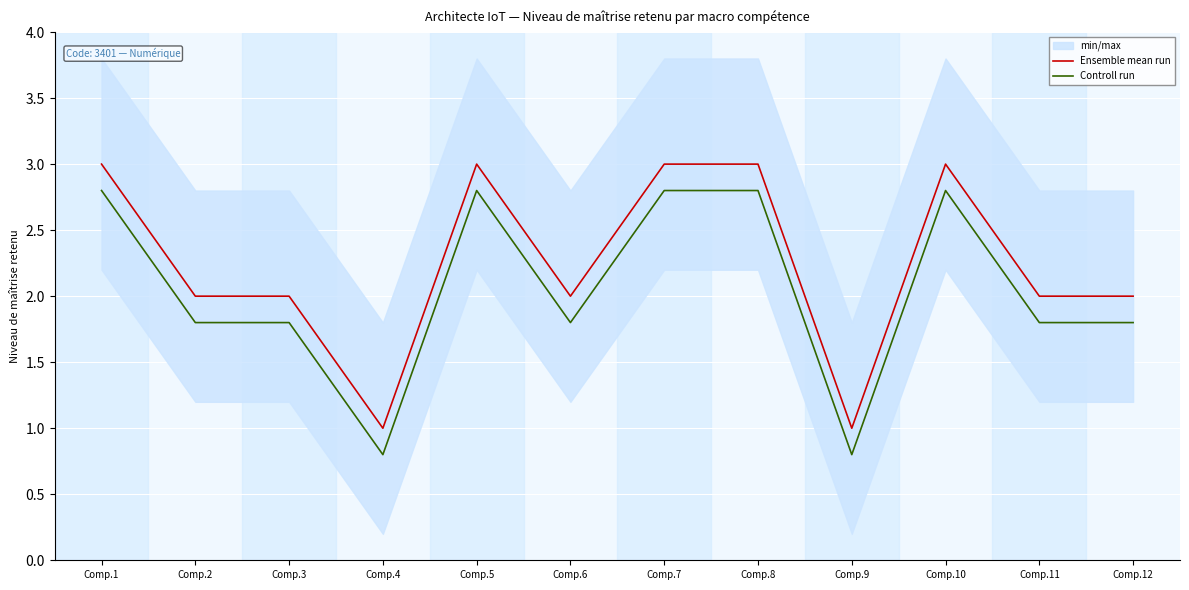

What is the lowest value of the Controll run series?

0.8